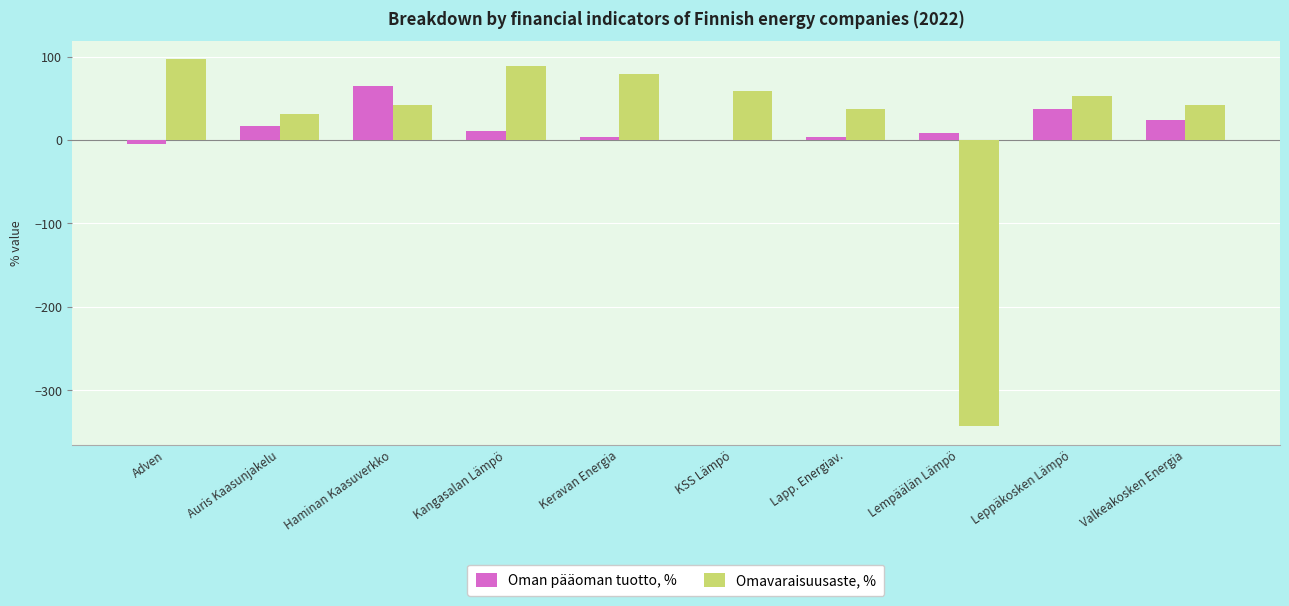

True or false: Omavaraisuusaste, % has a value of 31.8 at Keravan Energia.

False